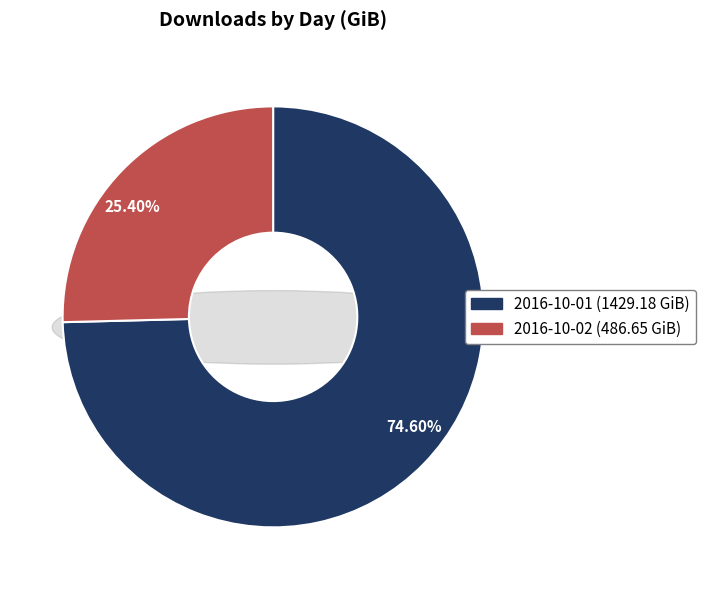

Rank the categories by value from lowest to highest.

2016-10-02, 2016-10-01